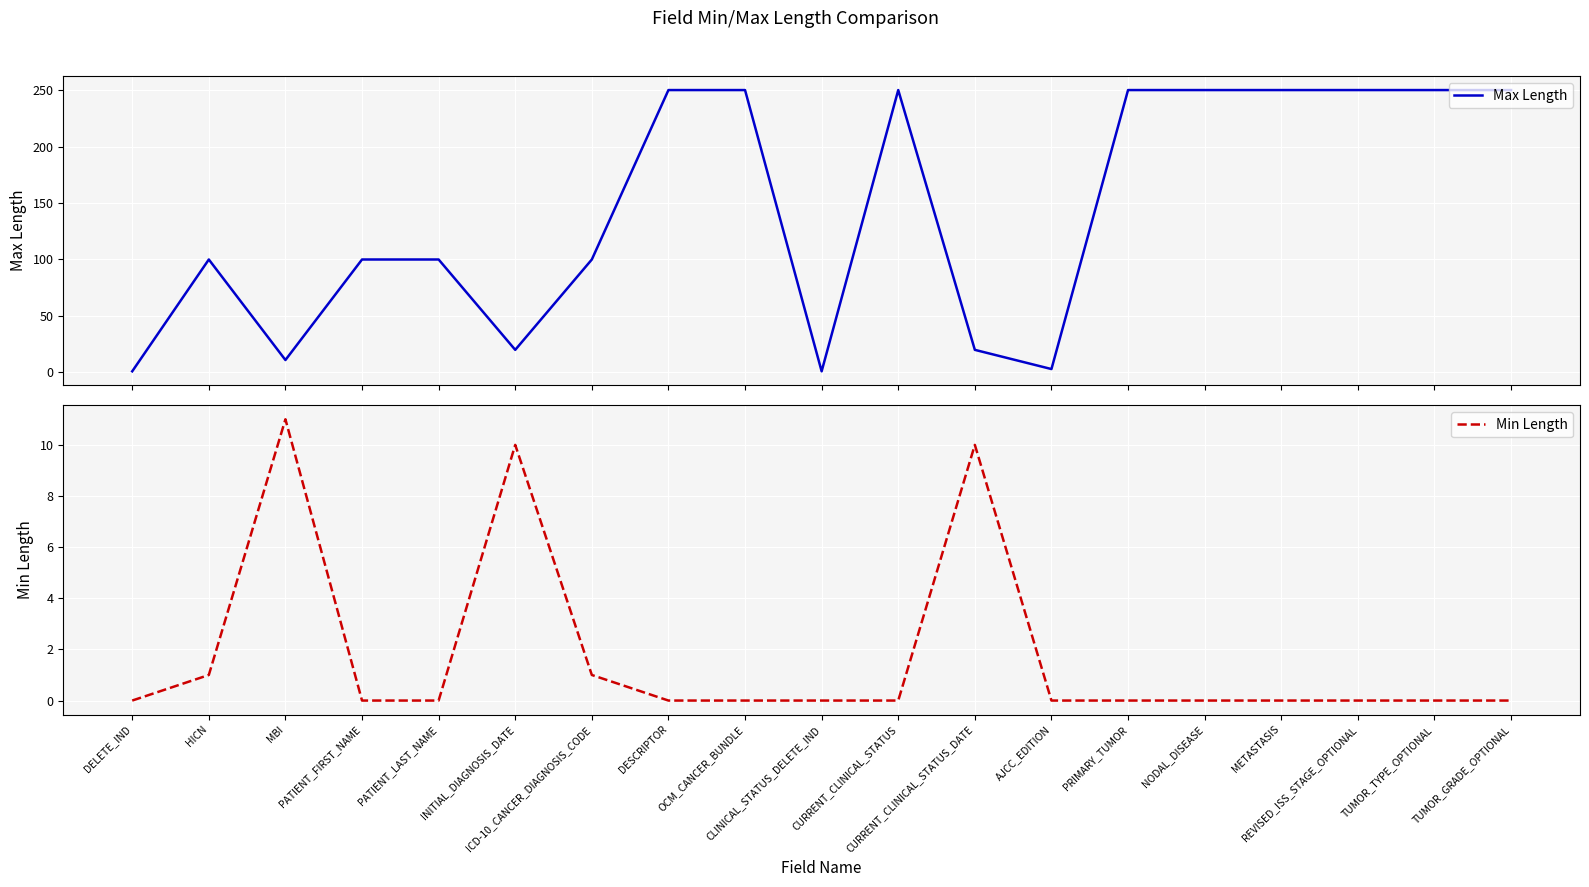

Rank the series by their maximum value, from highest to lowest.

Max Length, Min Length